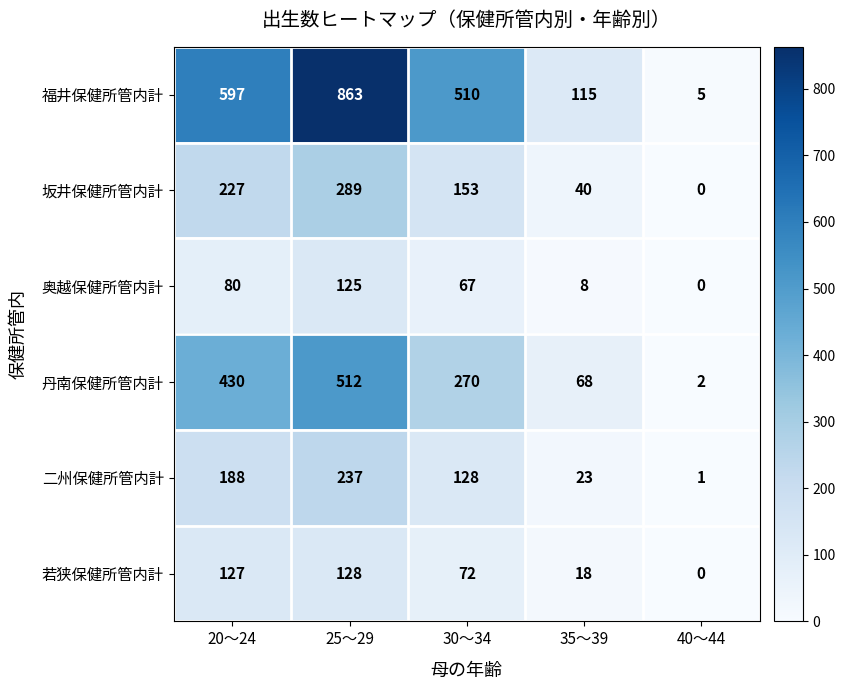

How many positive values does the 若狭保健所管内計 series have?

4